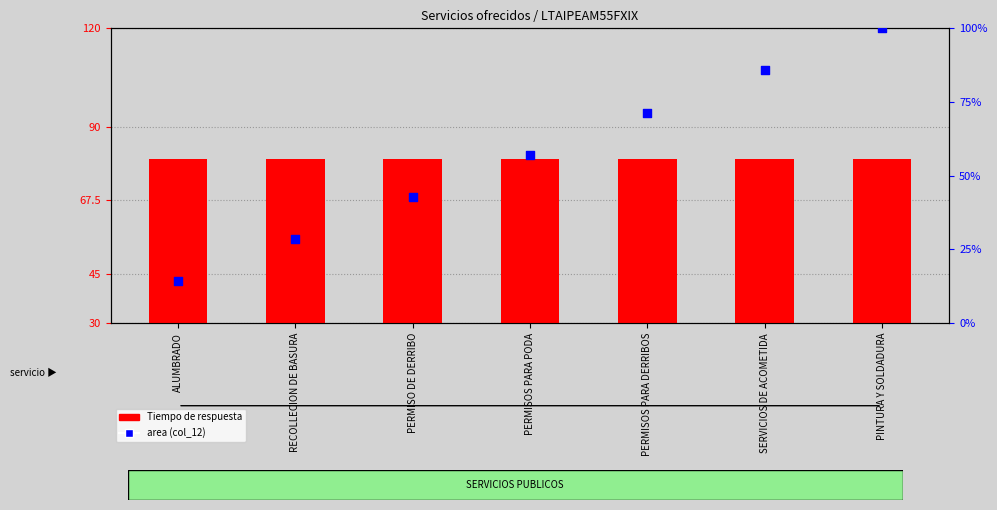

At how many categories does at least one series exceed 97?

1